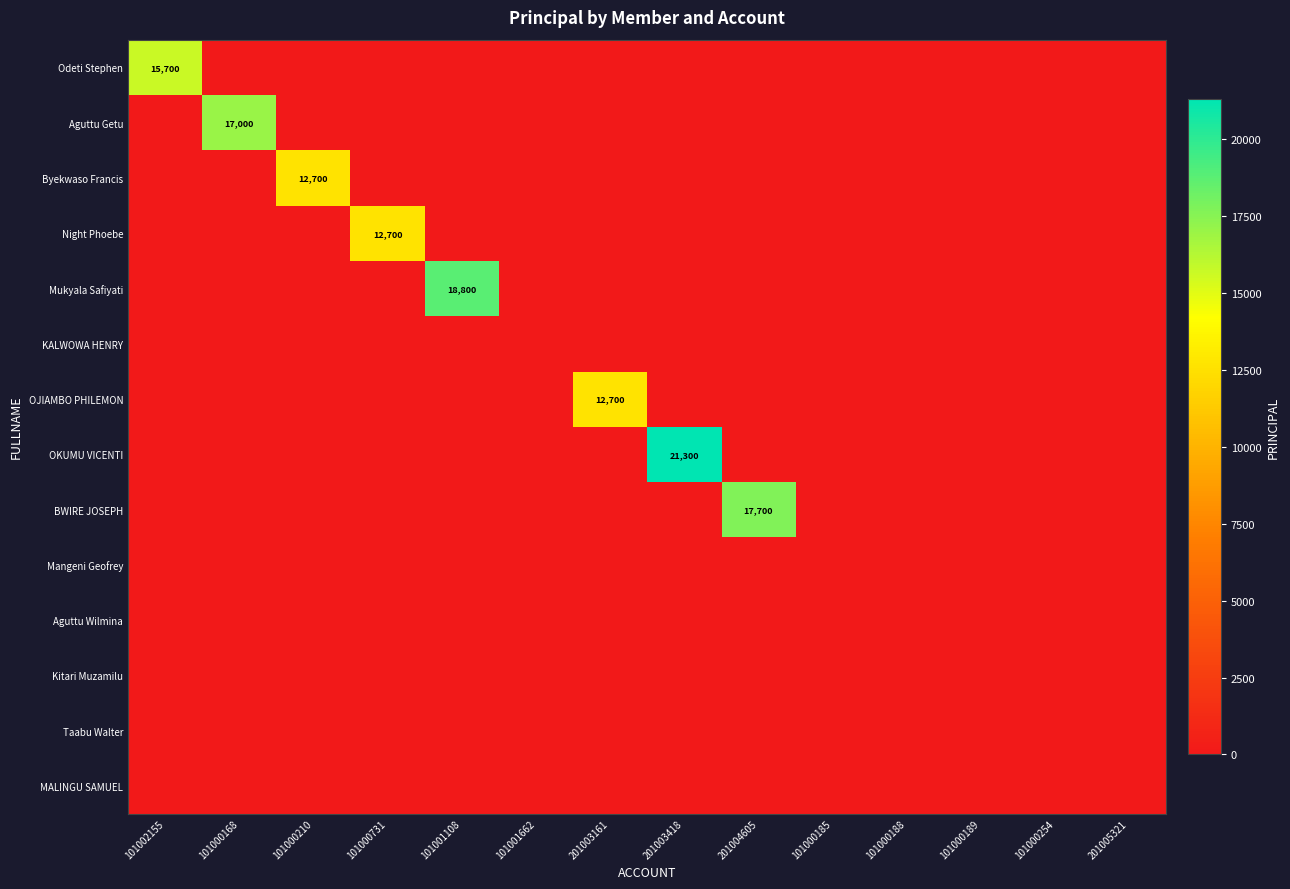

True or false: Byekwaso Francis has a value of 12700 at 101000210.

True